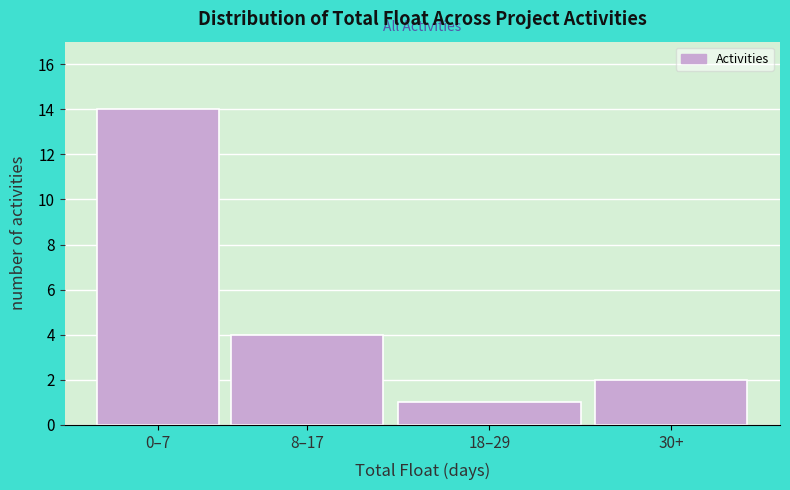

Reading left to right, list all the values displayed in this chart.

14	4	1	2